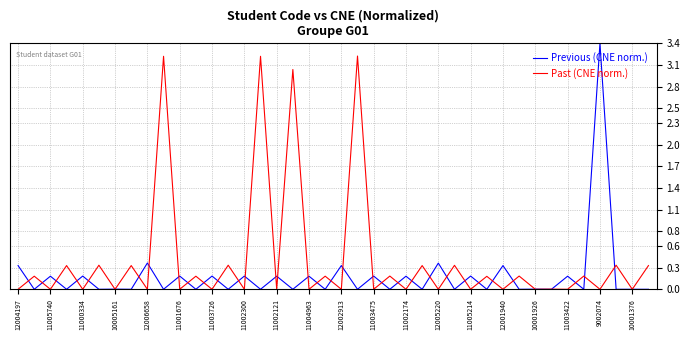

In Past (CNE norm.), how many points are lower than both neighbors (excluding endpoints)?

19